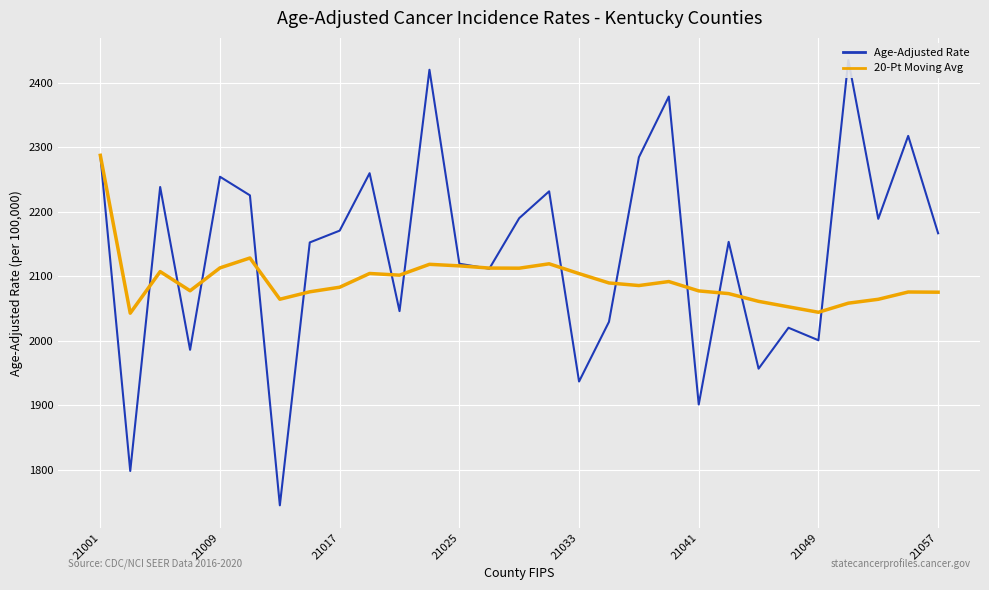

What are all the series names shown in the legend?

Age-Adjusted Rate, 20-Pt Moving Avg